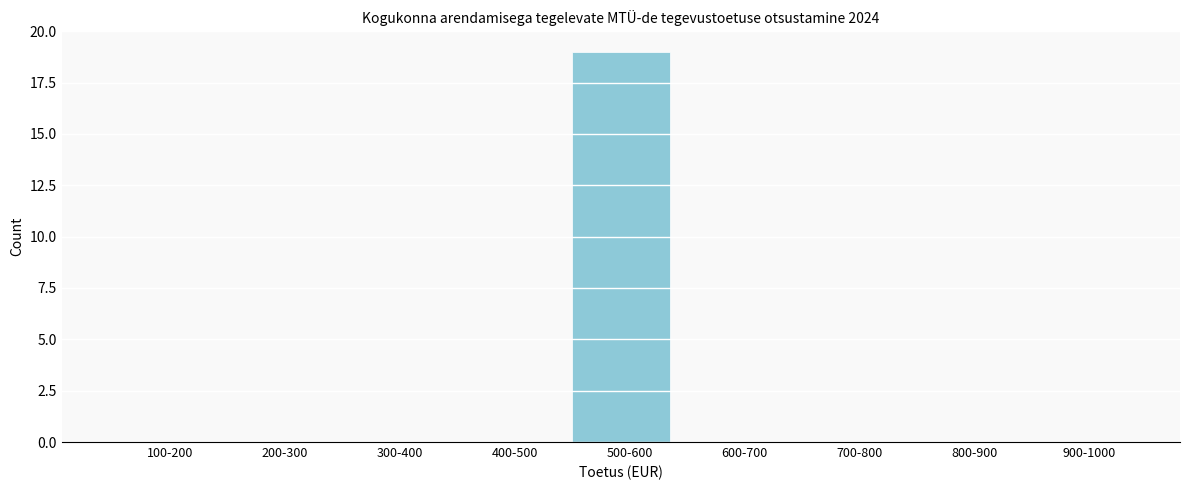

Reading right to left, extract all data points from this chart.

900-1000=0	800-900=0	700-800=0	600-700=0	500-600=19	400-500=0	300-400=0	200-300=0	100-200=0